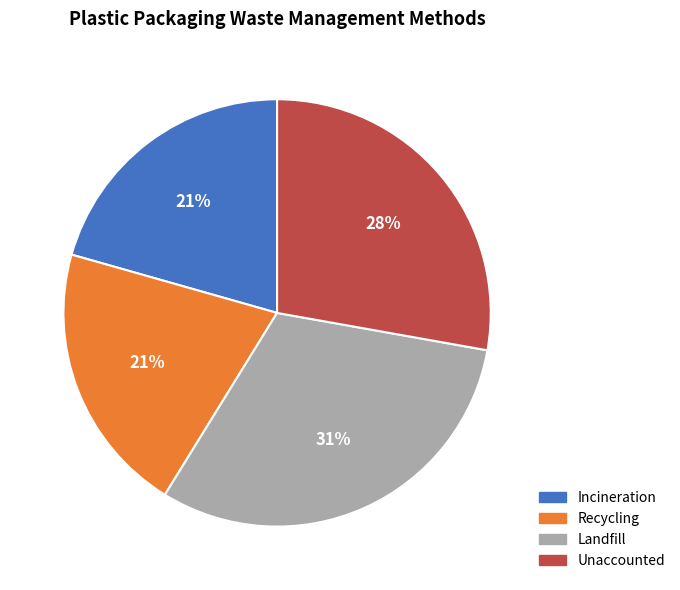

What percentage is the Unaccounted slice, to the nearest percent?

28%